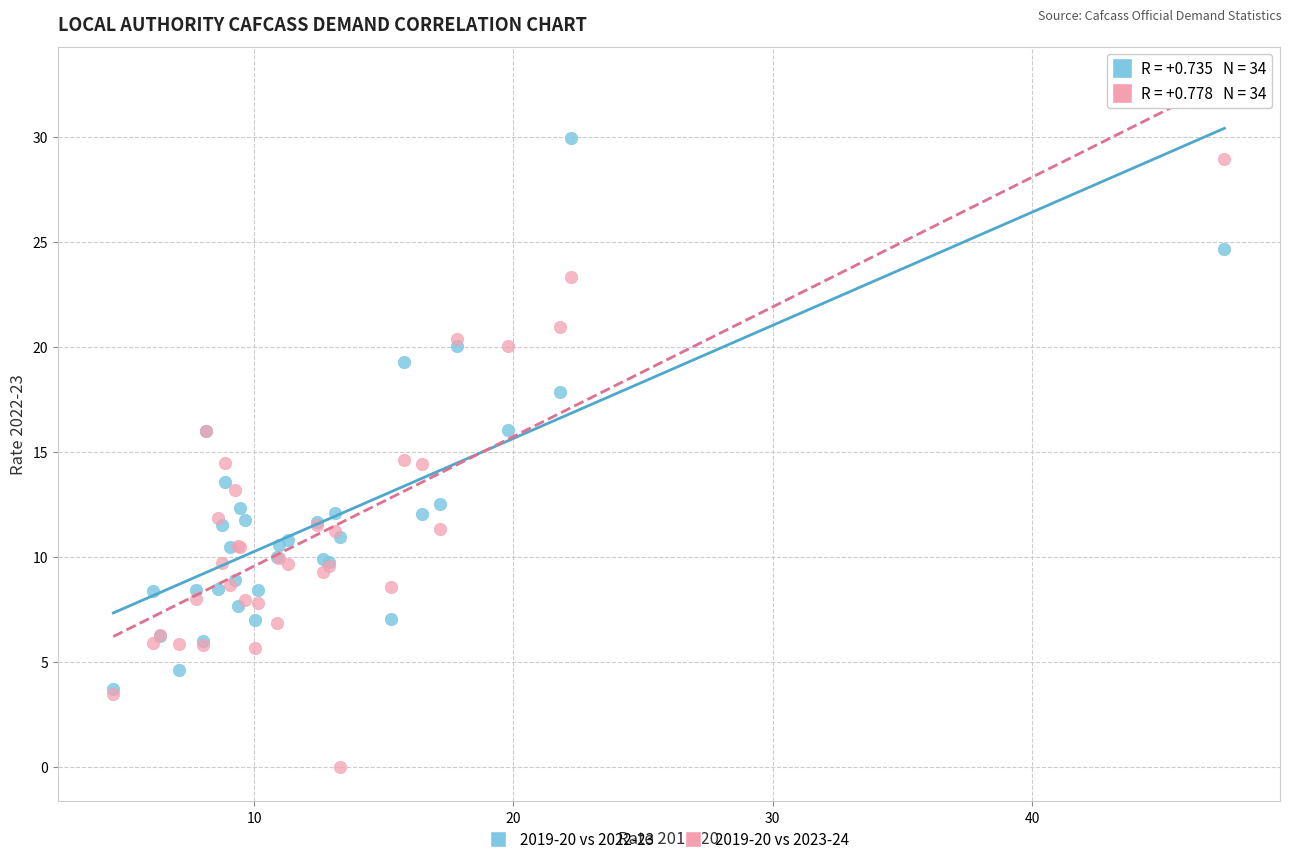

Which series has the widest spread of Y values?

2019-20 vs 2023-24